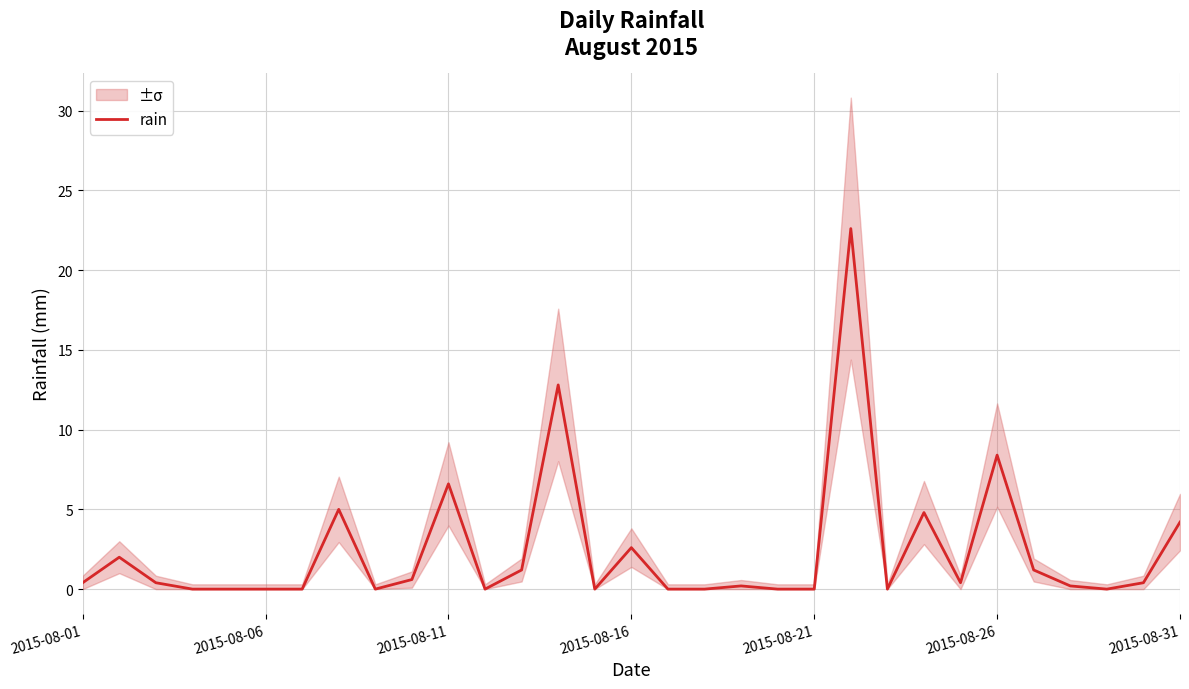

Is it true that rain equals 8.4 at 2015-08-26?

True